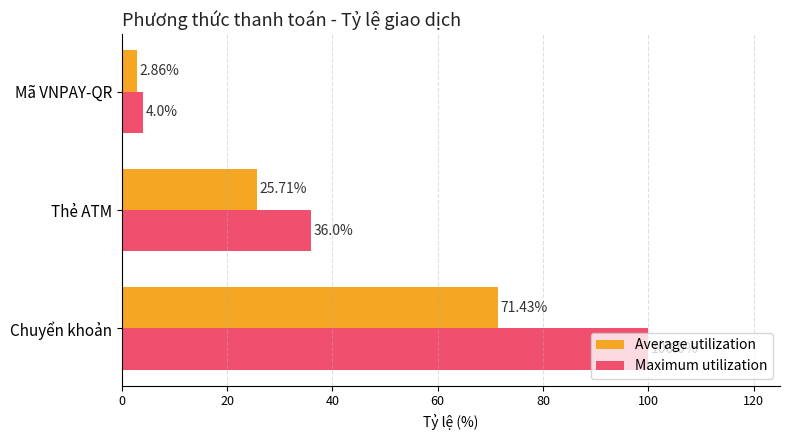

What are all the series names shown in the legend?

Average utilization, Maximum utilization